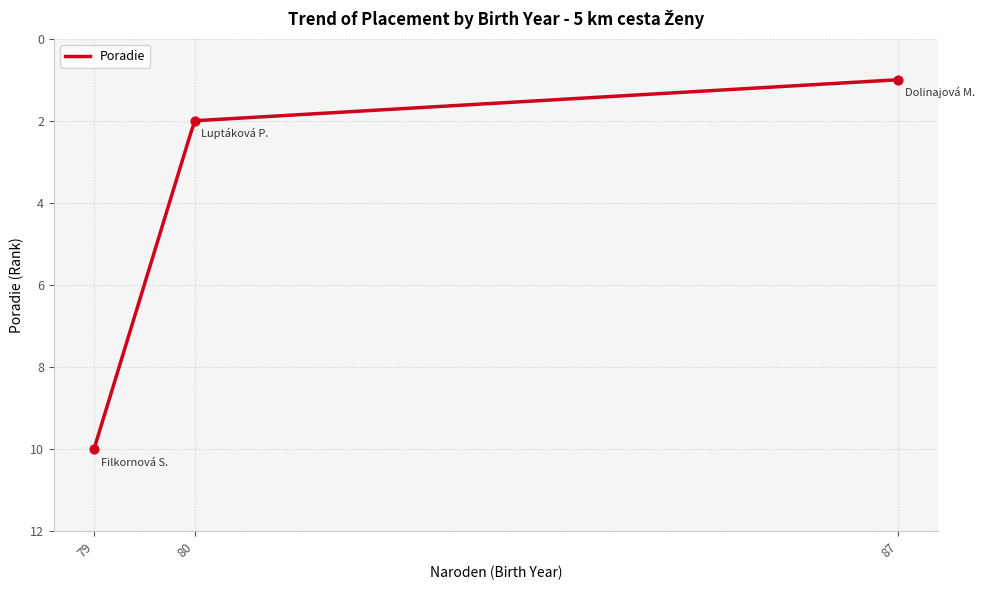

Which has a higher value, 80 or 87?

80